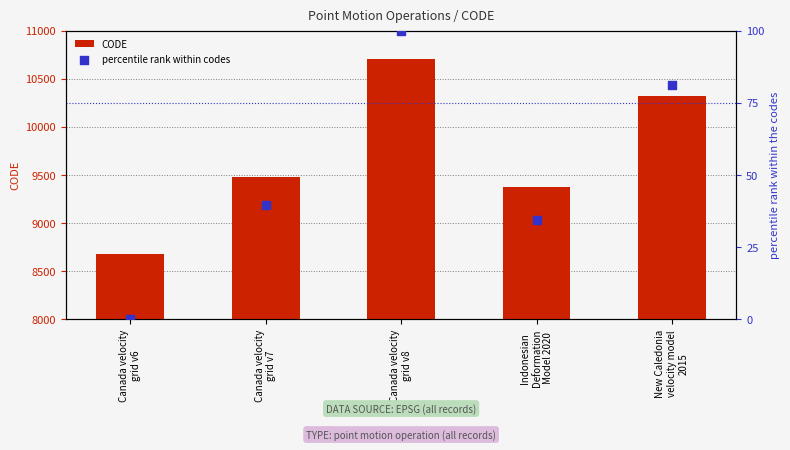

What is the total value across all series at Canada velocity
grid v6?

8676.0